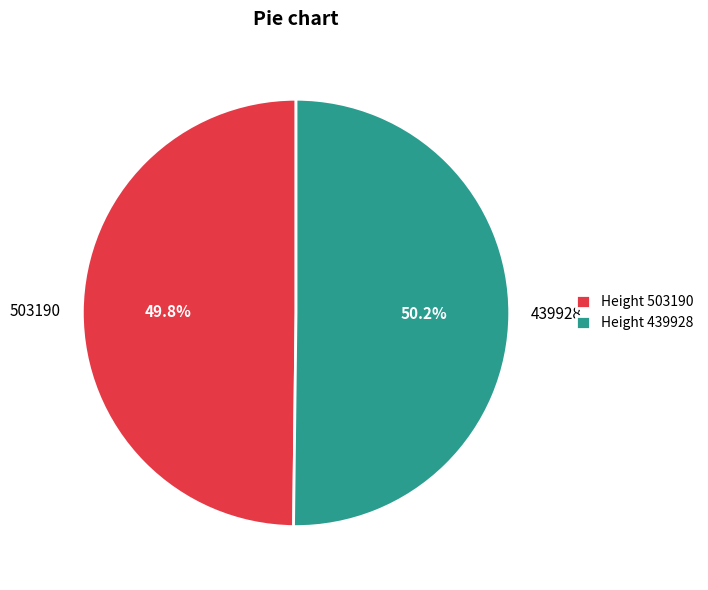

Does any single category account for the majority?

Yes